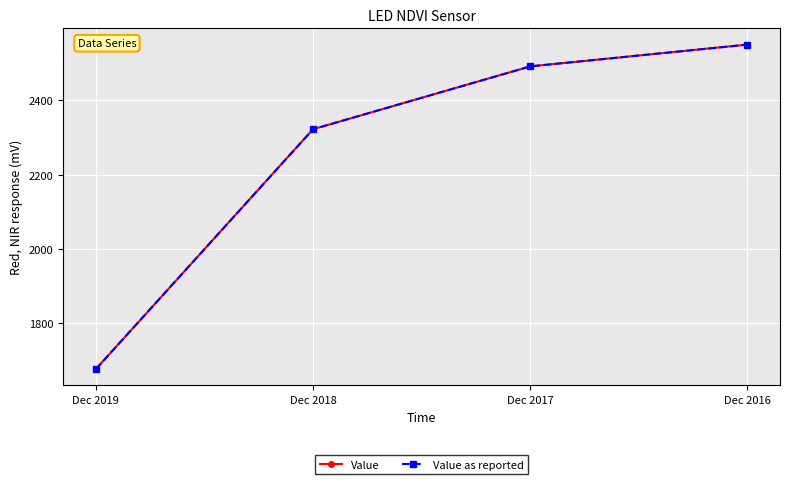

At which category is the sum across all series the highest?

Dec 2016